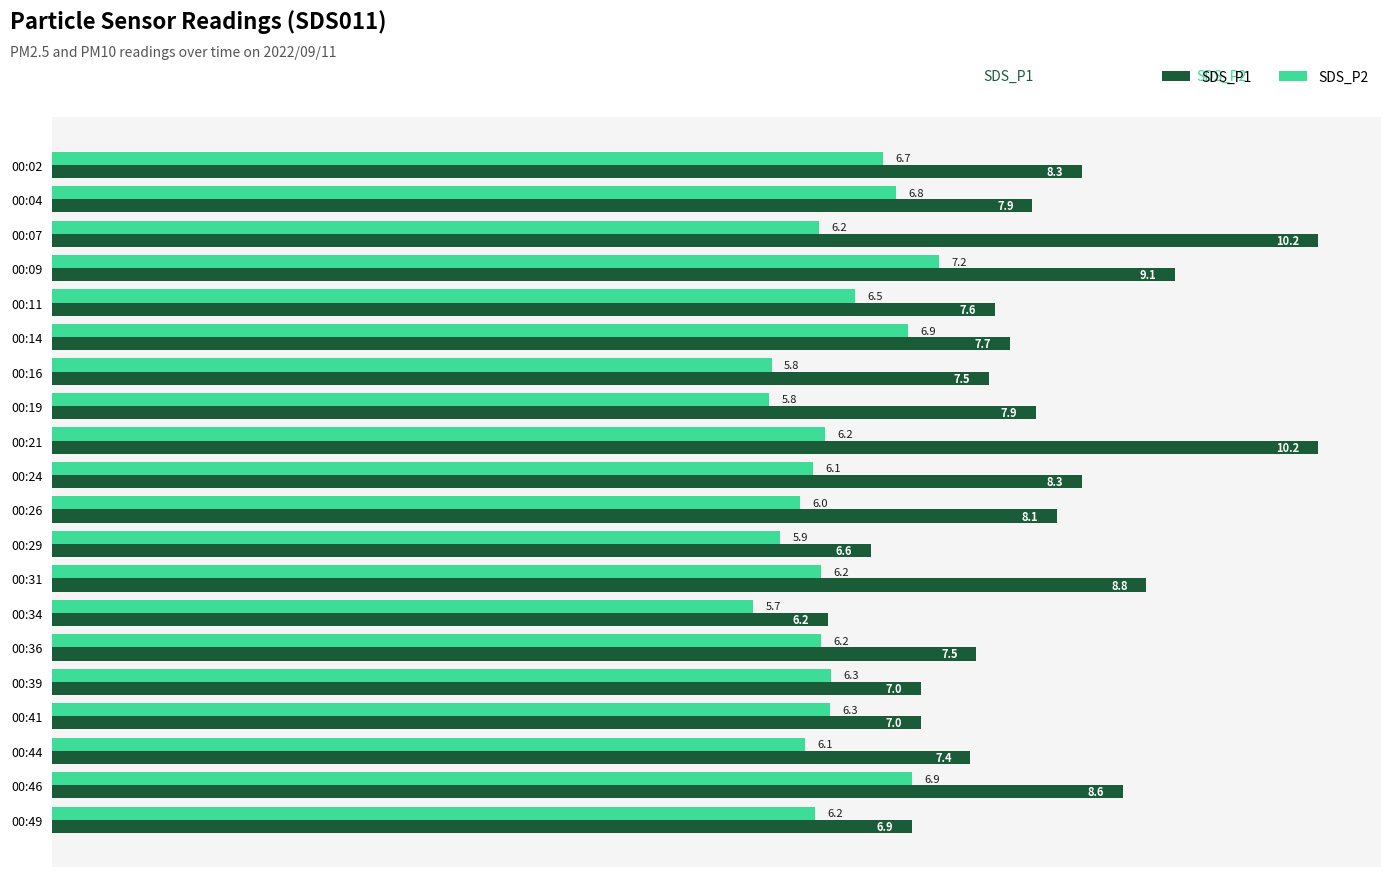

Is the value of SDS_P2 at 00:49 greater than the value of SDS_P1 at 00:21?

No